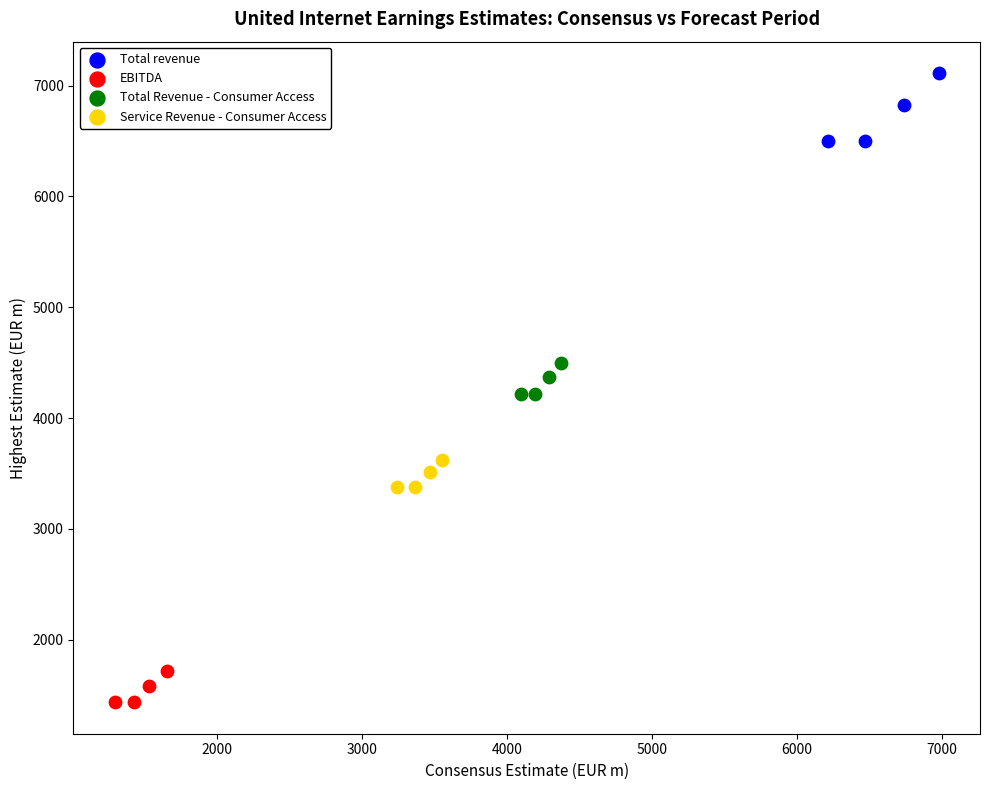

Which series reaches the minimum Y coordinate?

EBITDA